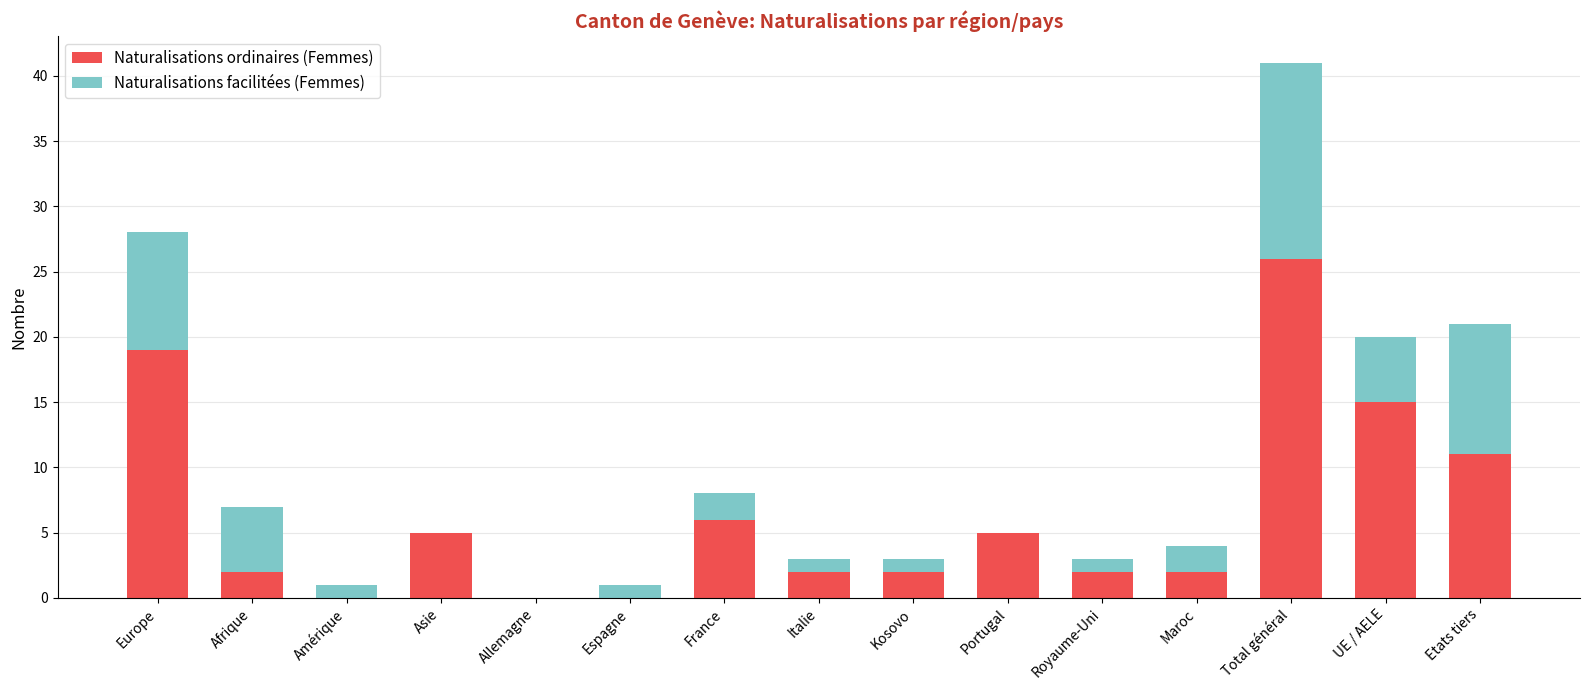

Reading left to right, transcribe the values for Naturalisations ordinaires (Femmes).

Europe=19	Afrique=2	Amérique=0	Asie=5	Allemagne=0	Espagne=0	France=6	Italie=2	Kosovo=2	Portugal=5	Royaume-Uni=2	Maroc=2	Total général=26	UE / AELE=15	Etats tiers=11